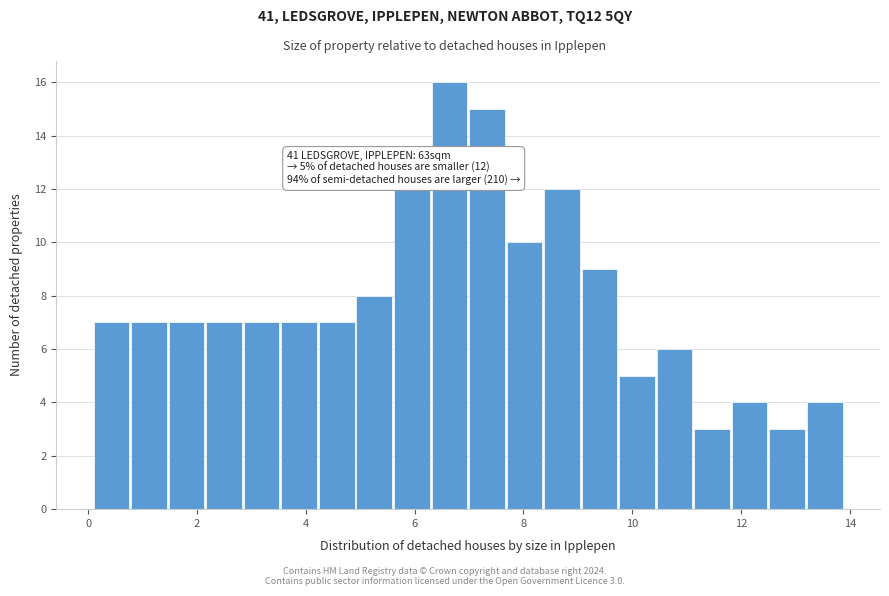

Around what value on the x-axis is the tallest bar? Give the approximate position of its centre, as read against the axis.

6.6